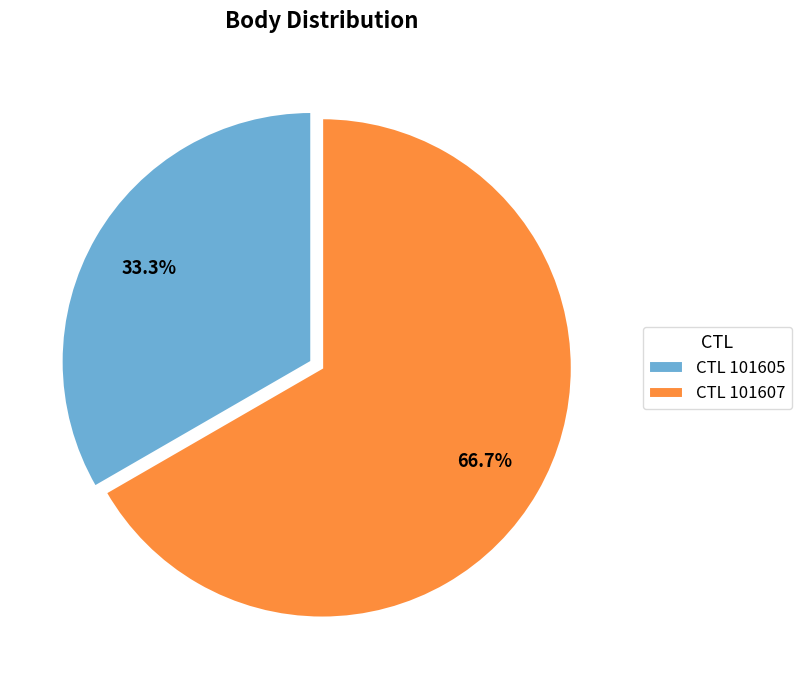

Approximately how many times larger is the value at CTL 101605 compared to CTL 101607?

0.5